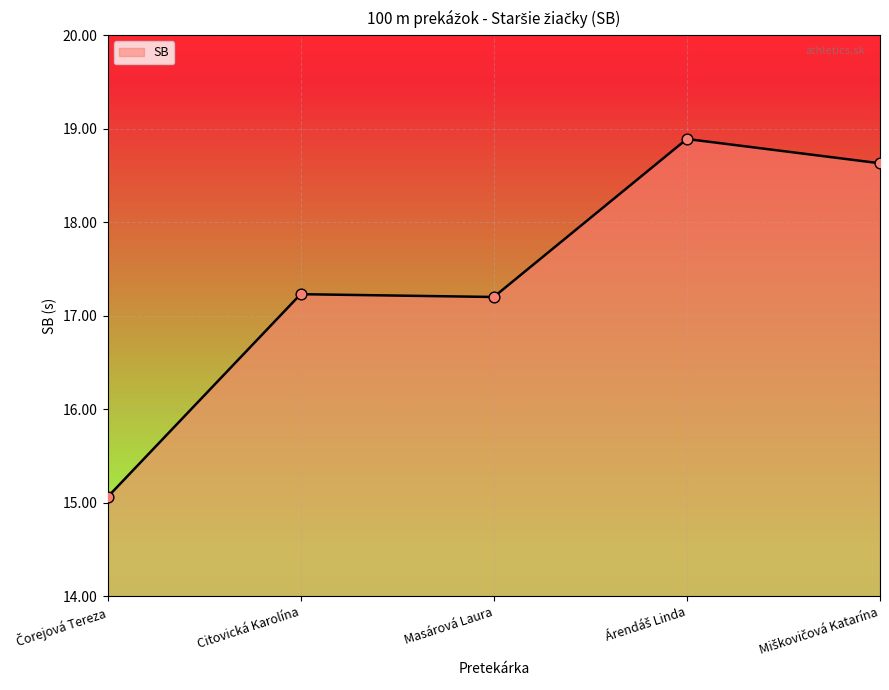

What is the greatest value displayed?

18.9